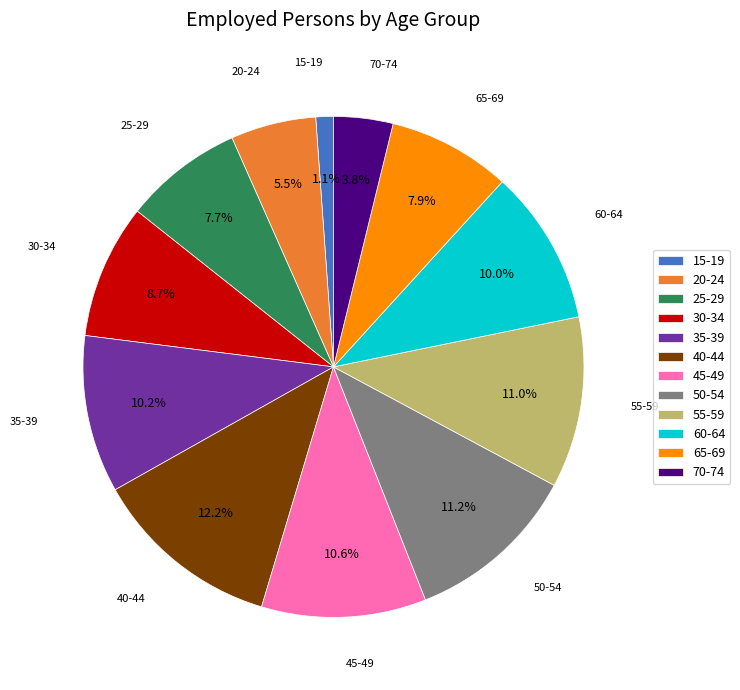

Is it true that 35-39 is 4% of the pie?

False